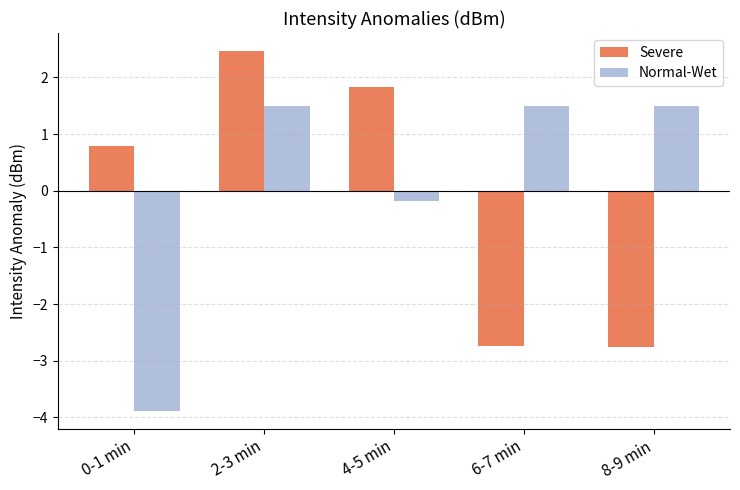

Count the number of data series in this chart.

2